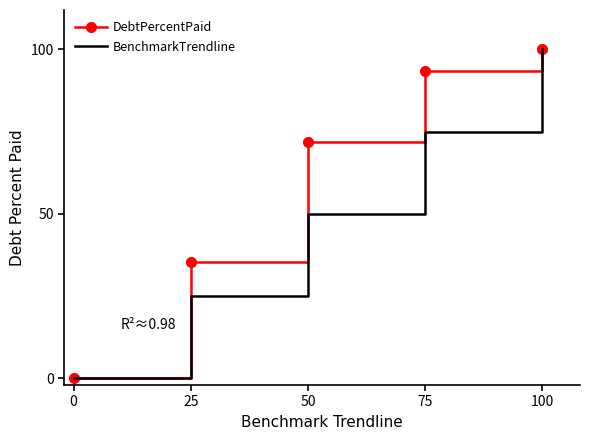

True or false: DebtPercentPaid has a value of 61.0 at 25.

False